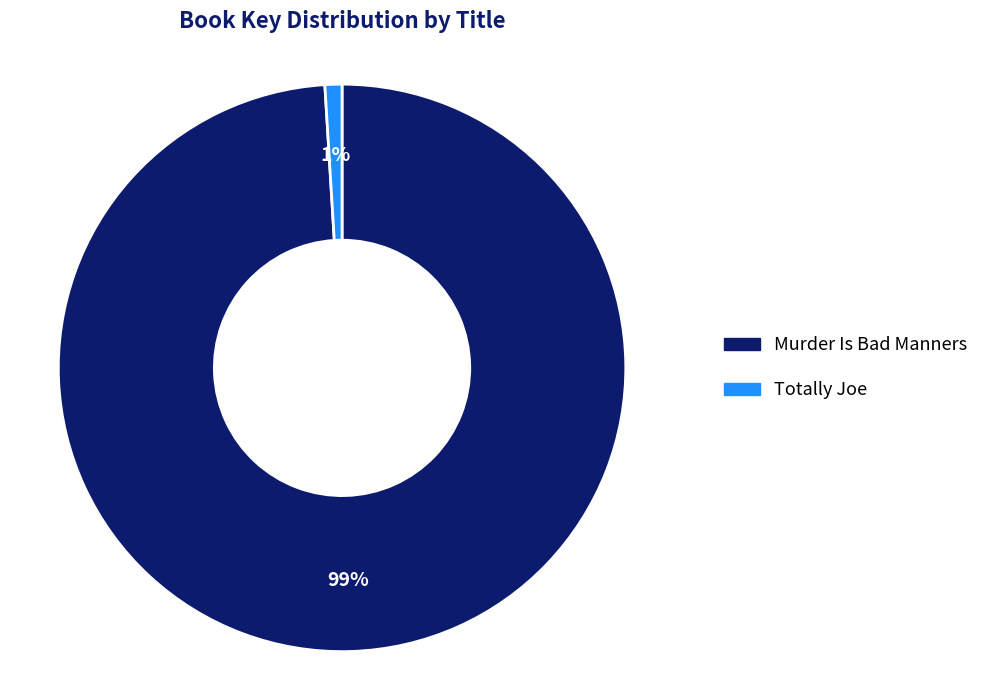

To the nearest percent, what percentage of the pie is Totally Joe?

1%